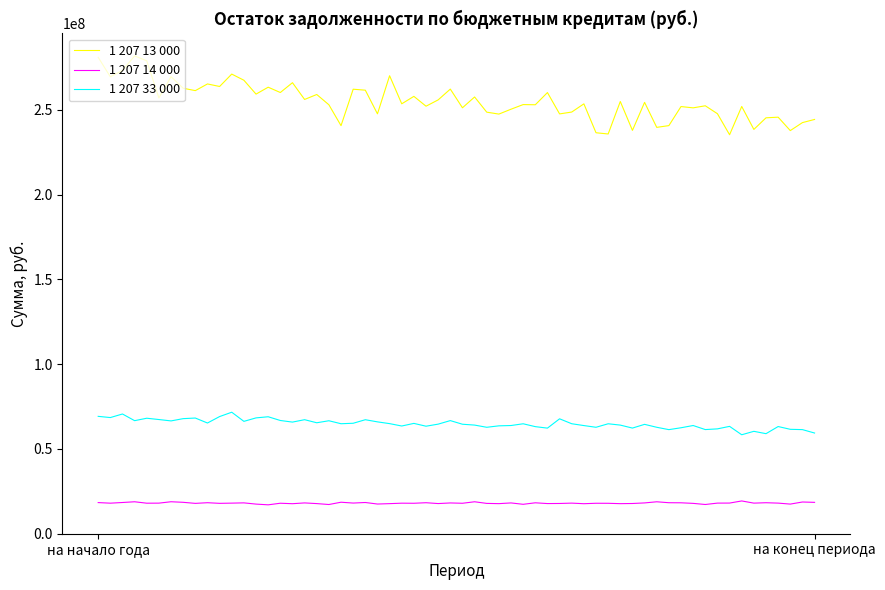

What is the greatest value displayed?

266839829.8